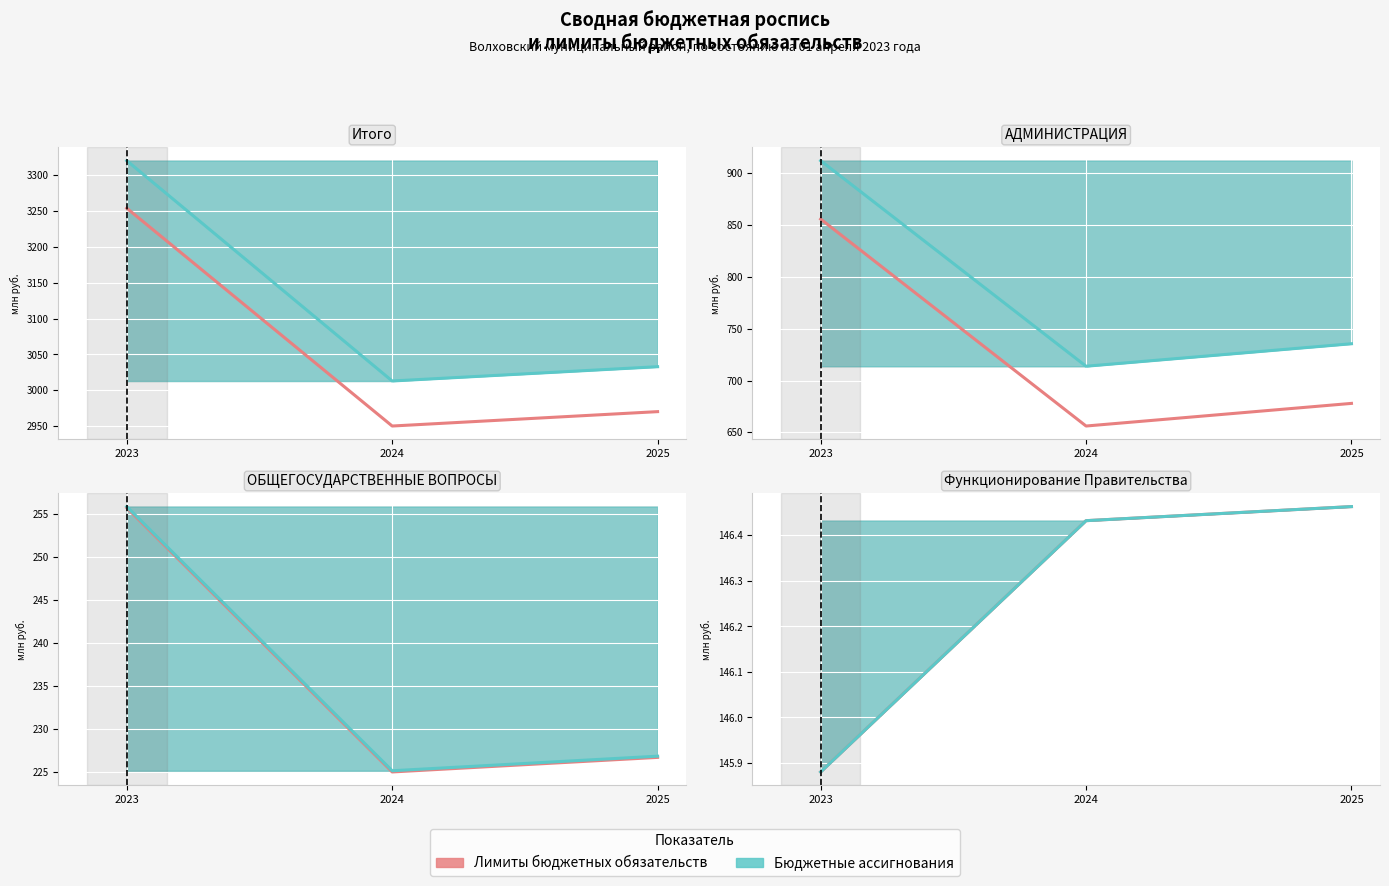

True or false: Бюджетные ассигнования has a value of 78.9 at 2023.

False